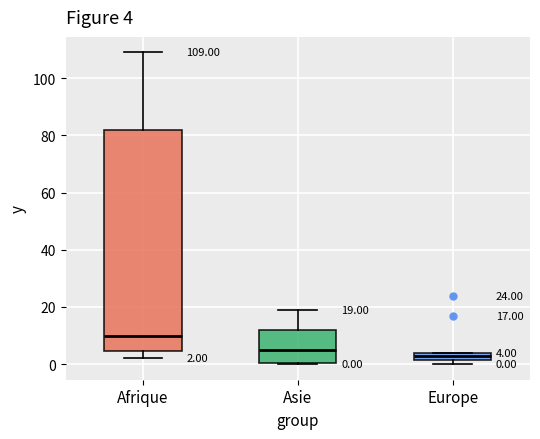

Comparing the boxes themselves (not the whiskers), which one is the tallest?

Afrique